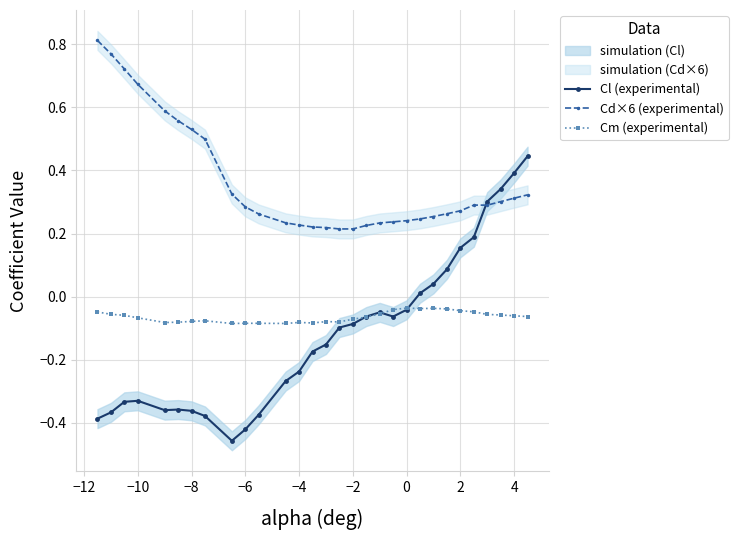

True or false: Cm (experimental) and Cd×6 (experimental) cross at least once.

False